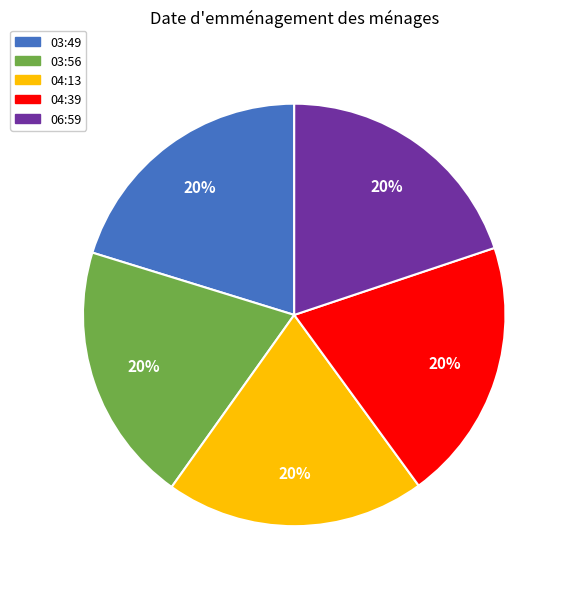

What percentage is the 04:39 slice, to the nearest percent?

20%